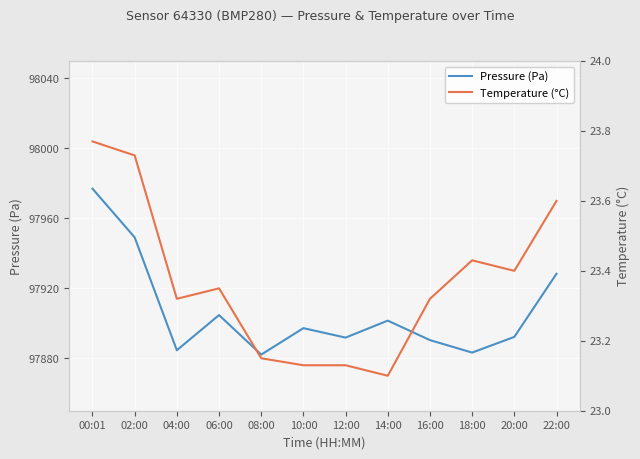

What position from the left is 14:00?

8